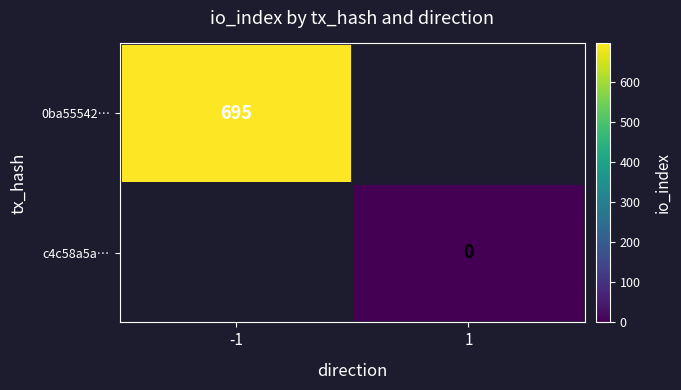

Is it true that 0ba55542… equals 695 at -1?

True